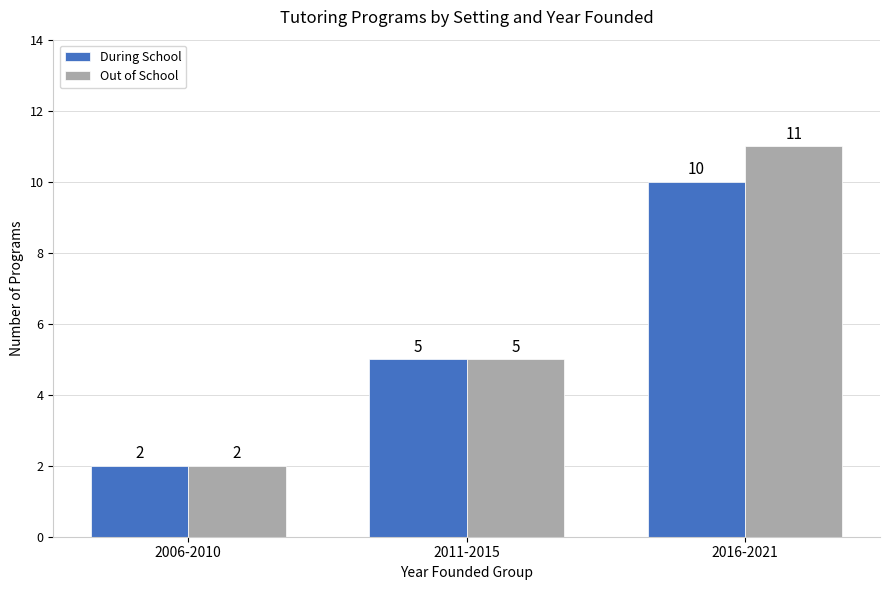

What are all the series names shown in the legend?

During School, Out of School